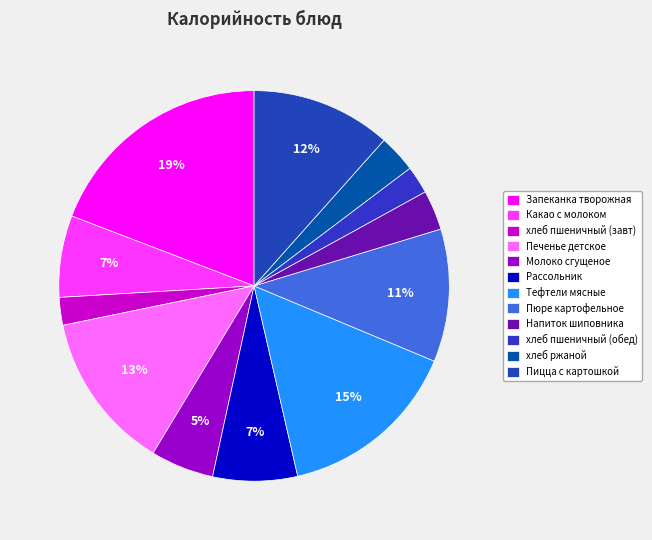

To the nearest percent, what is the difference between the largest and smallest slice percentages?

17%